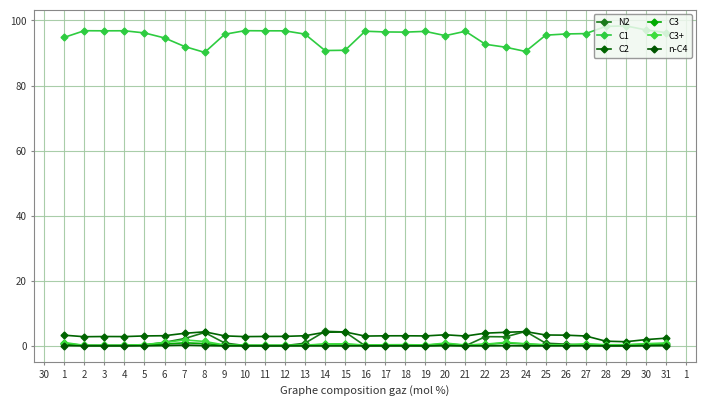

True or false: C3 and C2 intersect in this chart.

False